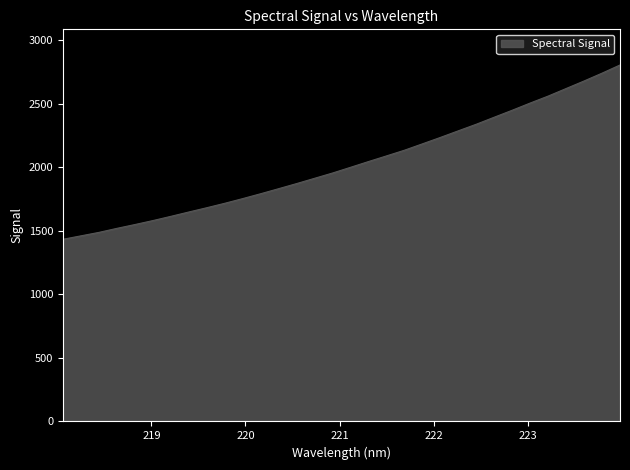

What is the difference between the maximum and second lowest values?

1344.8